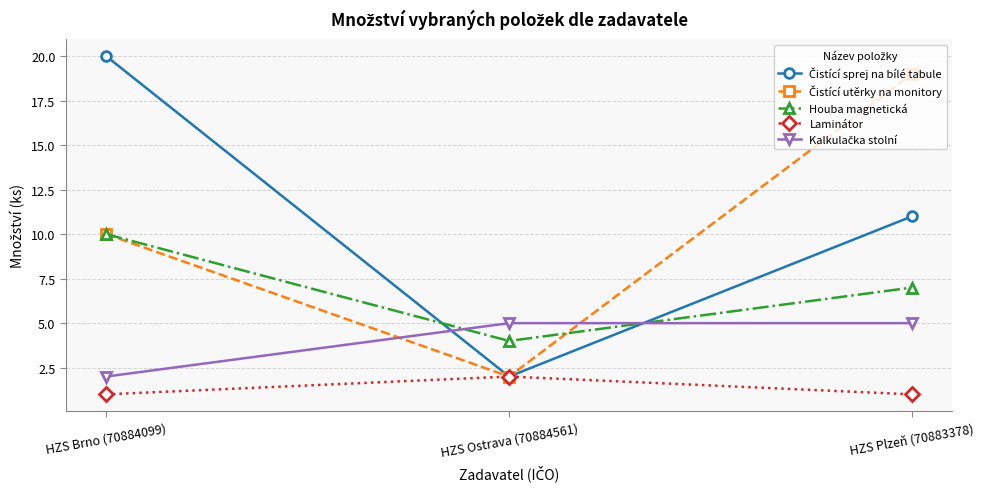

What is the greatest value displayed?

20